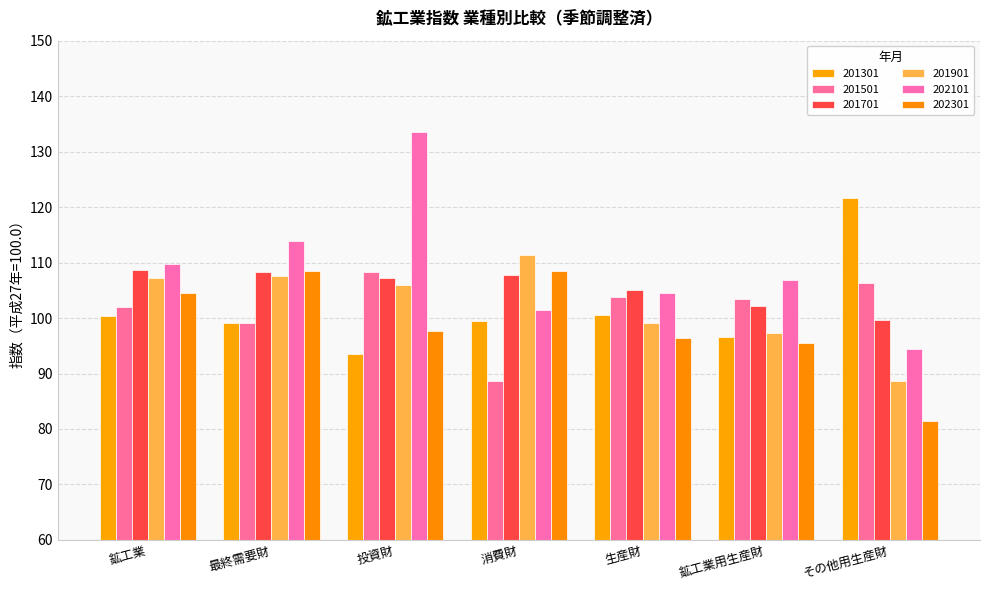

At which label does 202101 reach its minimum?

その他用生産財